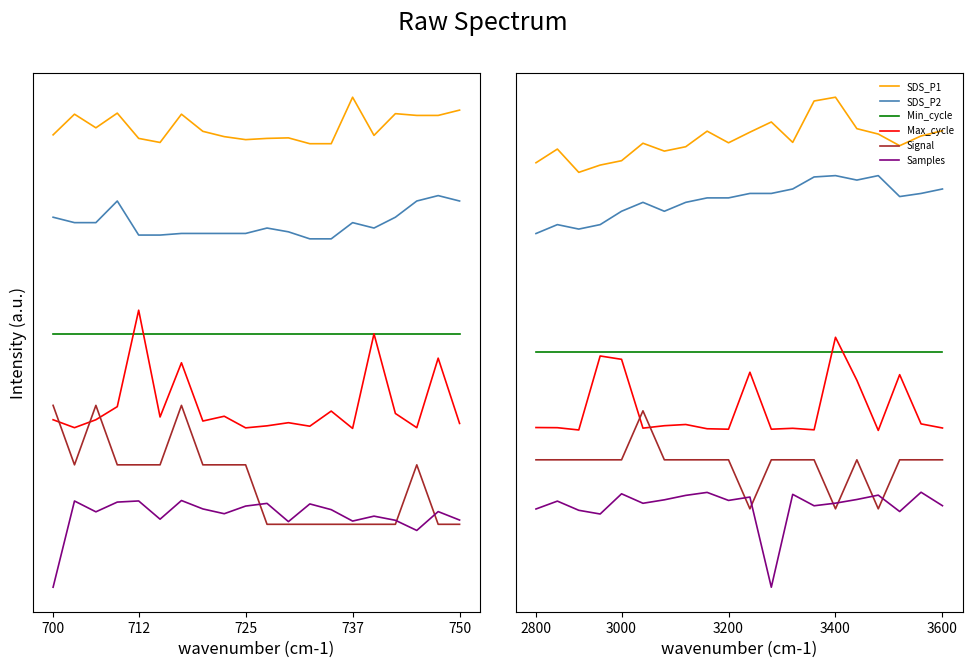

True or false: SDS_P2 and SDS_P1 intersect in this chart.

False